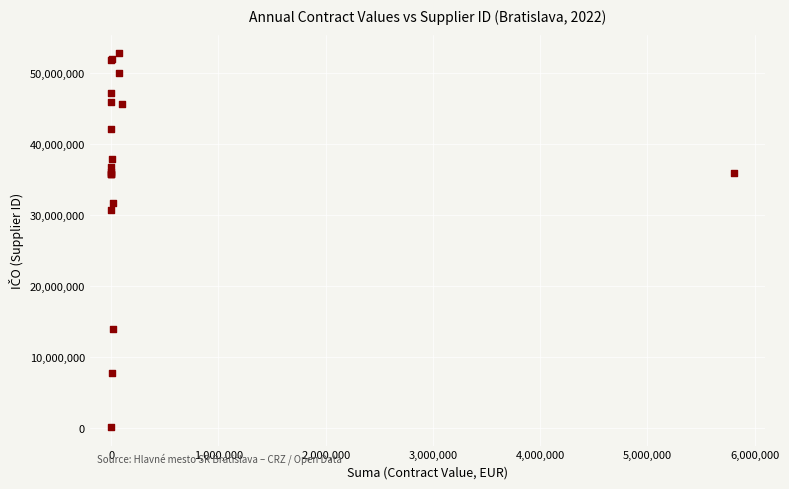

What Y value in the scatter plot is closest to 26506407?

30804035